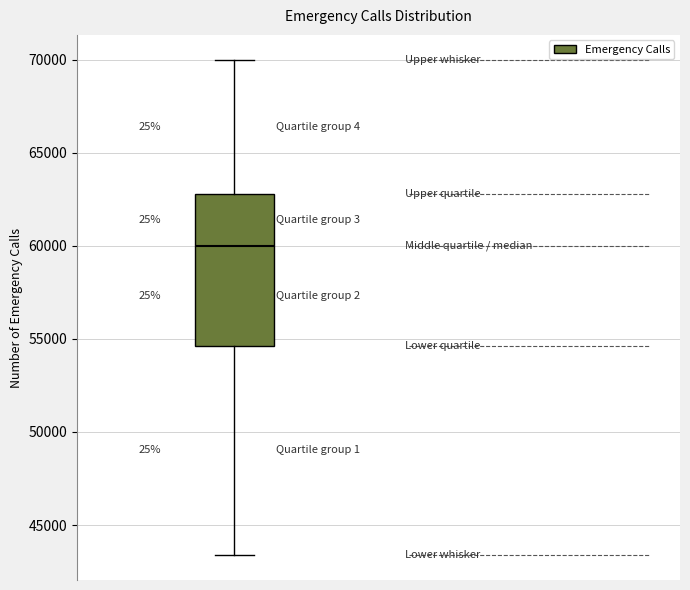

Where does the median line of the box sit on the y-axis? The values are not printed on the chart, so give them approximately, as read against the axis.

60000